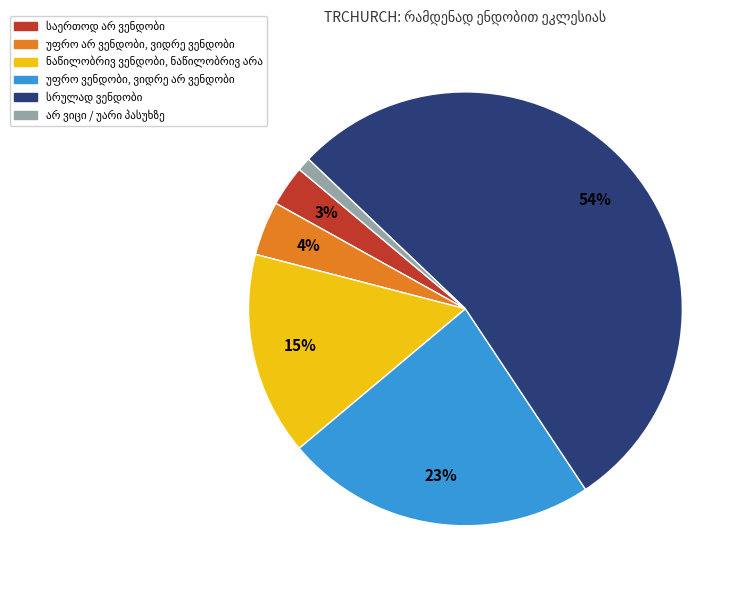

To the nearest percent, what is the difference between the largest and smallest slice percentages?

53%